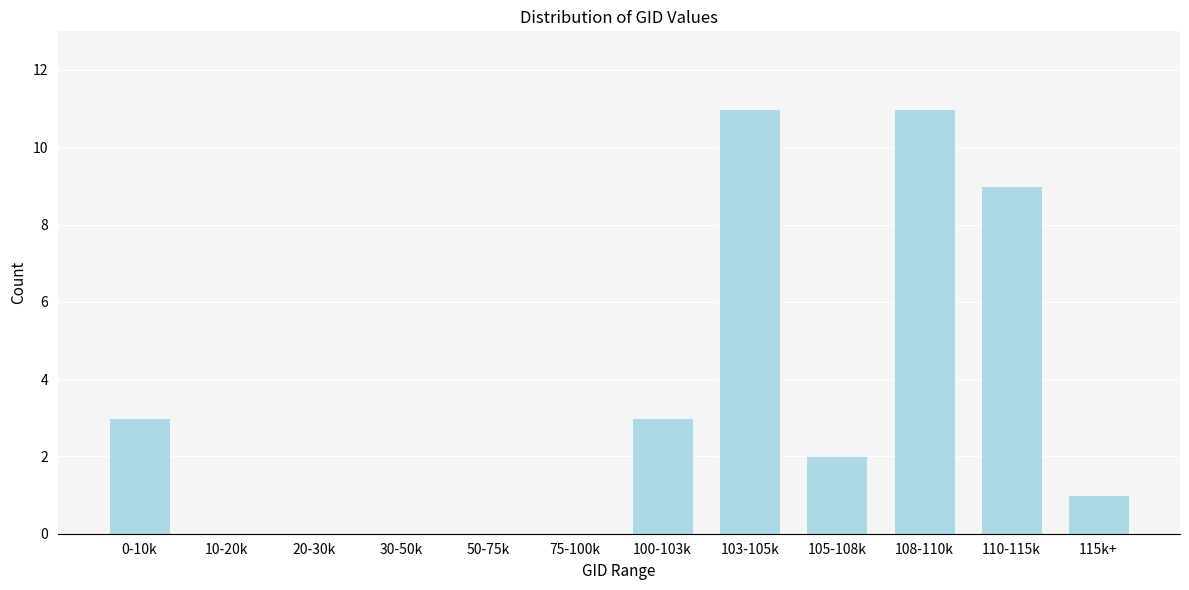

Reading right to left, transcribe all the data shown in this chart.

115k+=1	110-115k=9	108-110k=11	105-108k=2	103-105k=11	100-103k=3	75-100k=0	50-75k=0	30-50k=0	20-30k=0	10-20k=0	0-10k=3